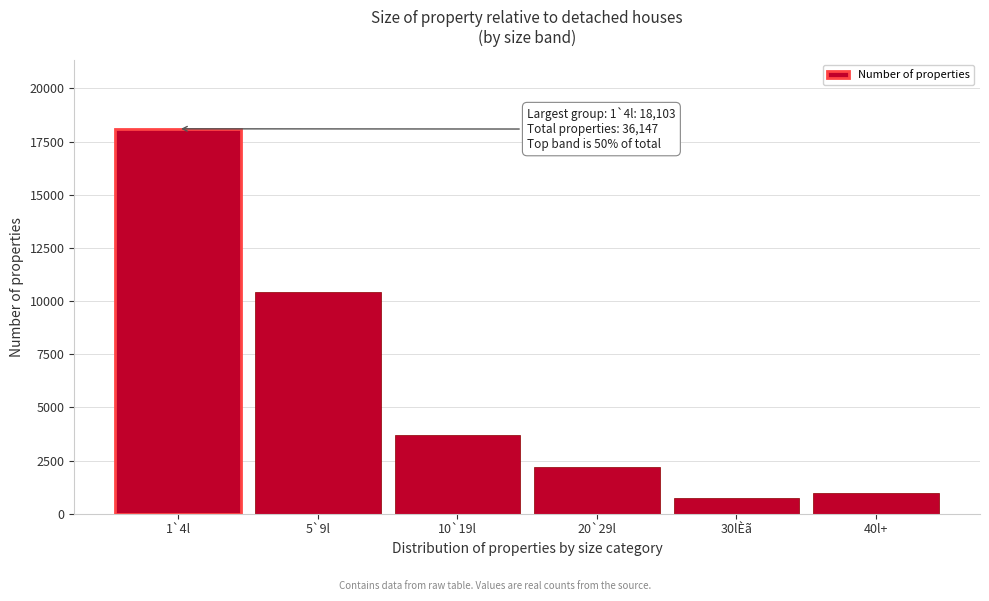

Reading left to right, extract all data points from this chart.

18103	10405	3719	2198	751	971